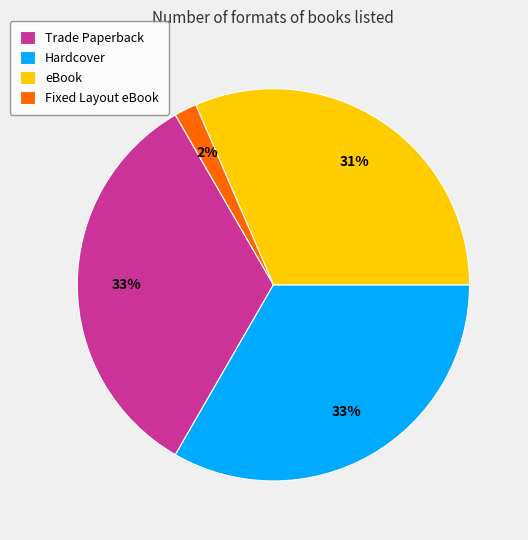

Is Trade Paperback the majority of the pie?

No